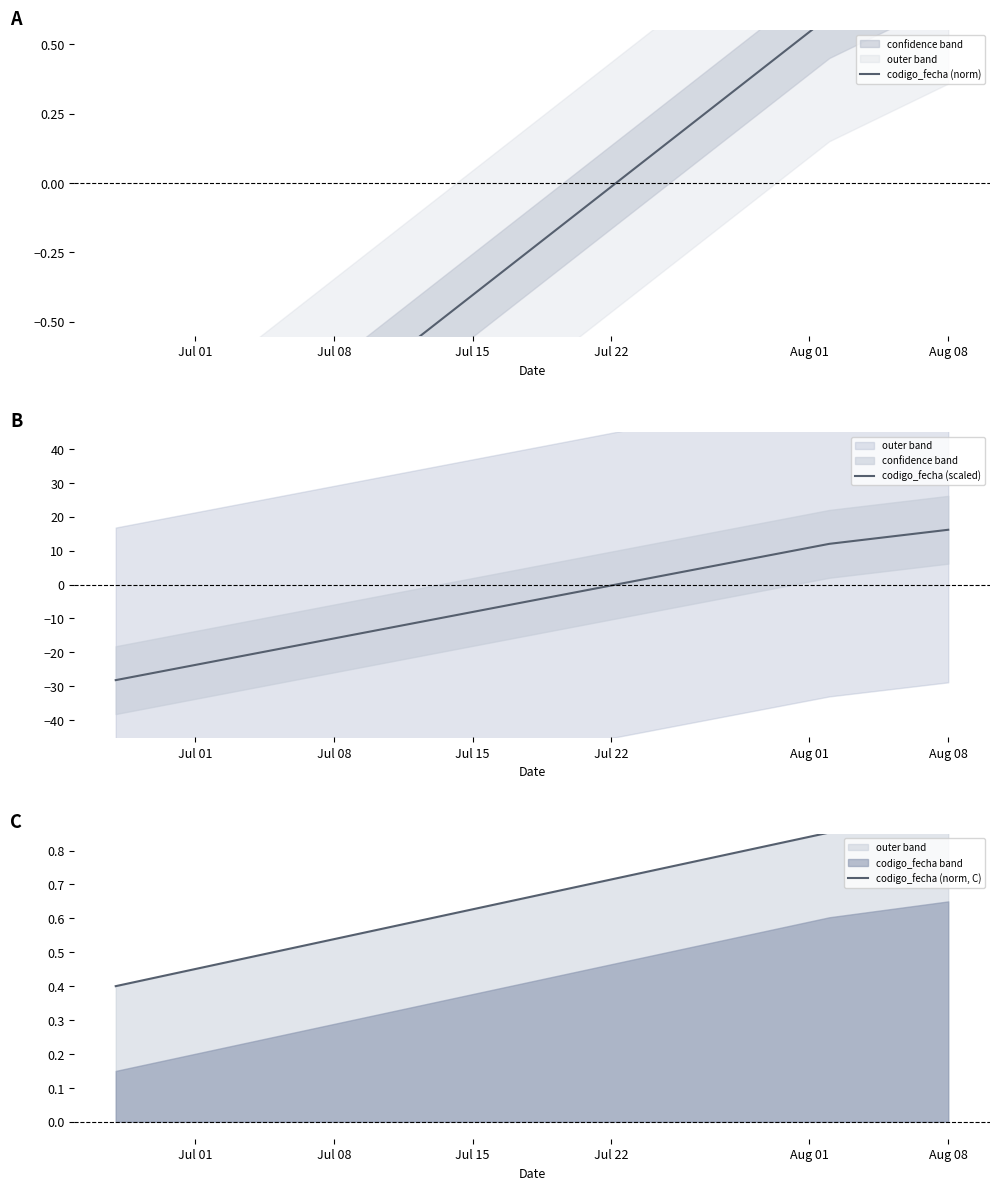

What is the average value of the codigo_fecha (norm, C) series?

0.7